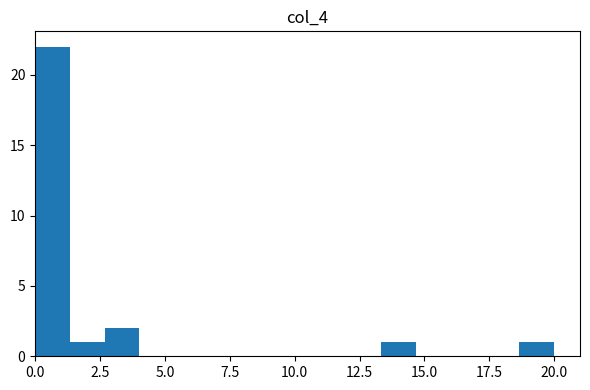

Read against the x-axis, roughly where is the centre of the tallest bar?

0.5